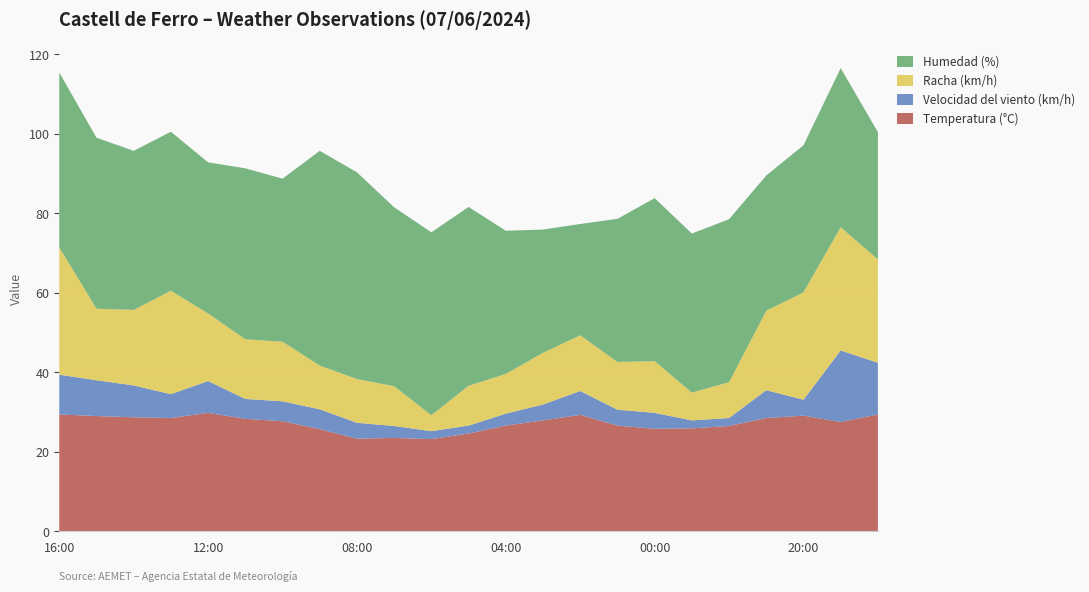

Reading right to left, extract all data points from this chart.

Temperatura (°C): 18:00=29.4	19:00=27.5	20:00=29.1	21:00=28.5	22:00=26.5	23:00=25.9	00:00=25.8	01:00=26.6	02:00=29.3	03:00=27.9	04:00=26.6	05:00=24.6	06:00=23.2	07:00=23.5	08:00=23.3	09:00=25.7	10:00=27.7	11:00=28.3	12:00=29.8	13:00=28.5	14:00=28.7	15:00=29.0	16:00=29.4
Velocidad del viento (km/h): 18:00=13.0	19:00=18.0	20:00=4.0	21:00=7.0	22:00=2.0	23:00=2.0	00:00=4.0	01:00=4.0	02:00=6.0	03:00=4.0	04:00=3.0	05:00=2.0	06:00=2.0	07:00=3.0	08:00=4.0	09:00=5.0	10:00=5.0	11:00=5.0	12:00=8.0	13:00=6.0	14:00=8.0	15:00=9.0	16:00=10.0
Racha (km/h): 18:00=26.0	19:00=31.0	20:00=27.0	21:00=20.0	22:00=9.0	23:00=7.0	00:00=13.0	01:00=12.0	02:00=14.0	03:00=13.0	04:00=10.0	05:00=10.0	06:00=4.0	07:00=10.0	08:00=11.0	09:00=11.0	10:00=15.0	11:00=15.0	12:00=17.0	13:00=26.0	14:00=19.0	15:00=18.0	16:00=32.0
Humedad (%): 18:00=32.0	19:00=40.0	20:00=37.0	21:00=34.0	22:00=41.0	23:00=40.0	00:00=41.0	01:00=36.0	02:00=28.0	03:00=31.0	04:00=36.0	05:00=45.0	06:00=46.0	07:00=45.0	08:00=52.0	09:00=54.0	10:00=41.0	11:00=43.0	12:00=38.0	13:00=40.0	14:00=40.0	15:00=43.0	16:00=44.0